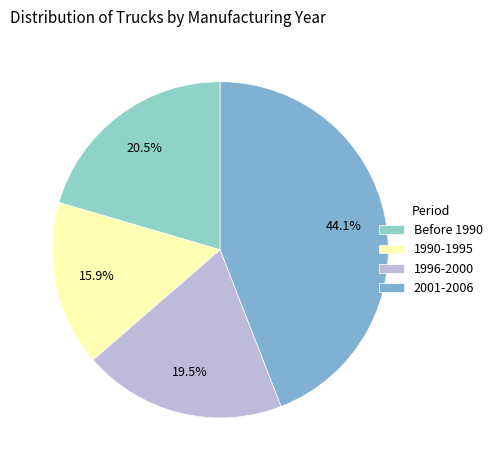

Which slice is the largest?

2001-2006